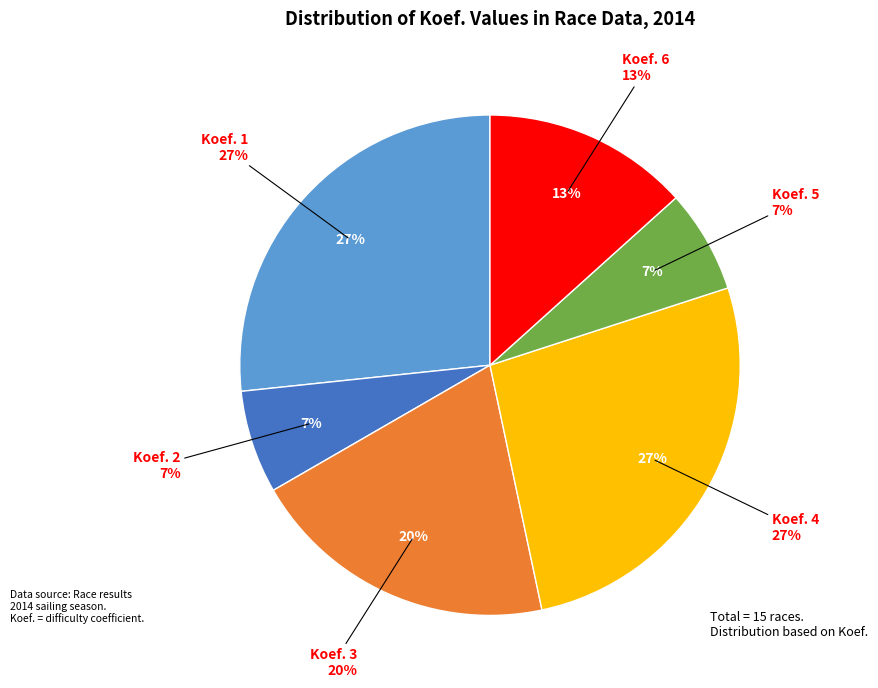

Does Koef. 3 account for over 50% of the chart?

No